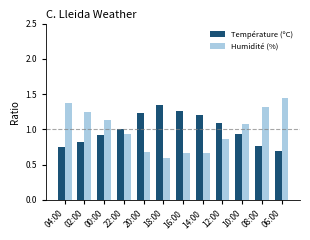

What position from the left is 10:00?

10